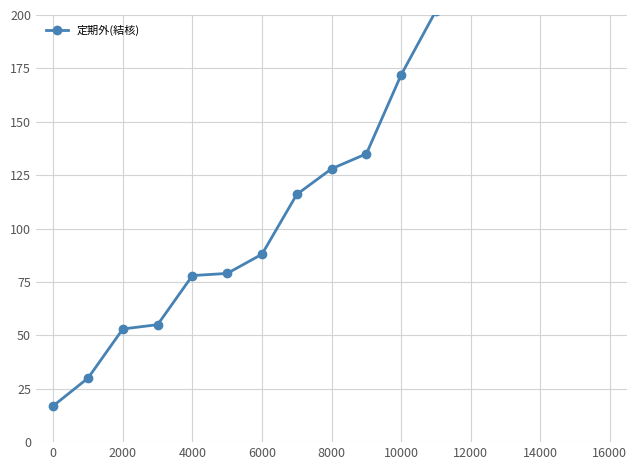

How many lines are shown in the chart?

1